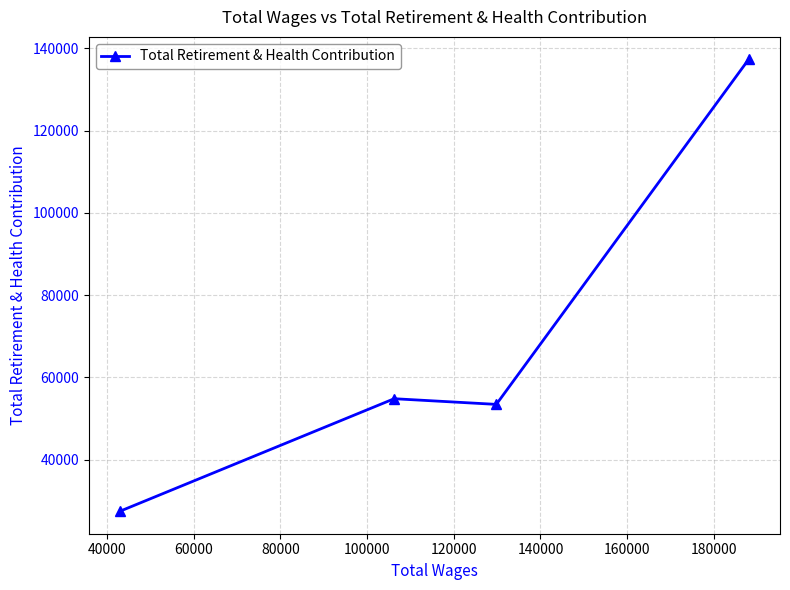

How many interior local peaks (higher than both neighbors) does the data have?

1